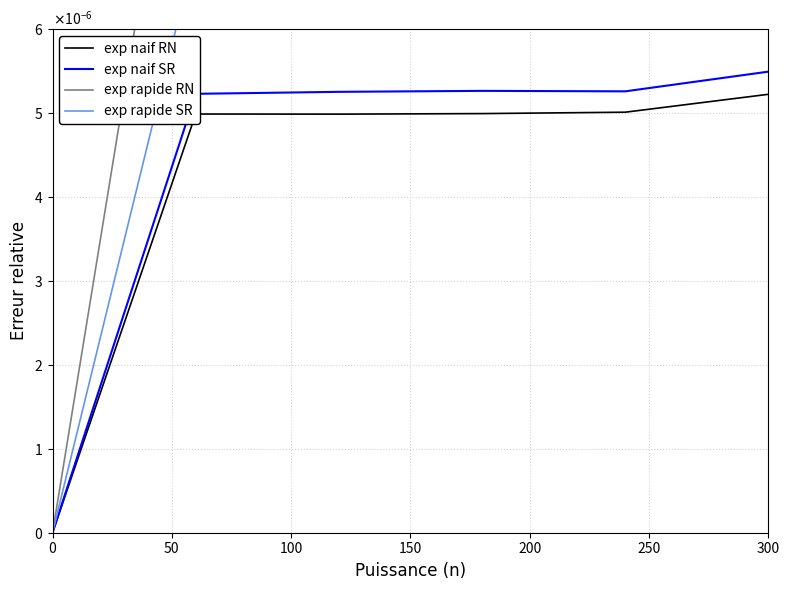

Where is the first local maximum for exp rapide RN?

50